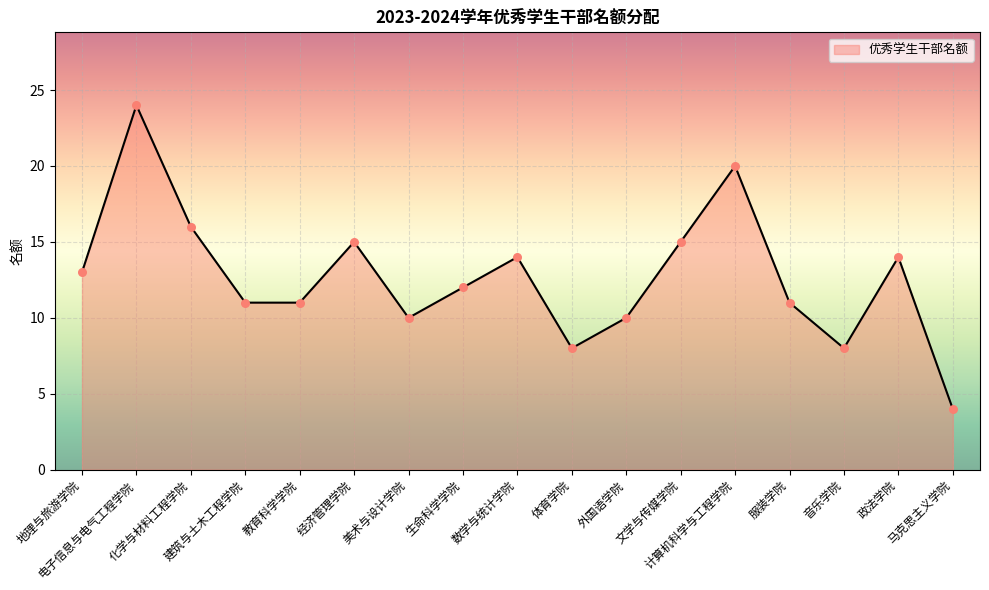

What is the ratio of the value at 音乐学院 to the value at 政法学院?

0.6